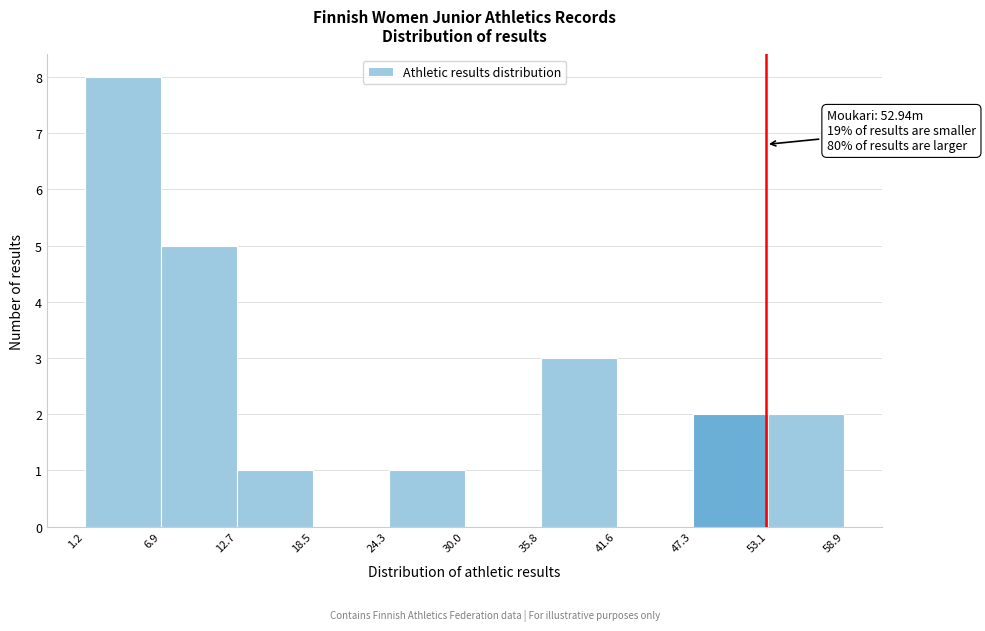

Over which range of the x-axis is the bar tallest?

1.2 to 6.9